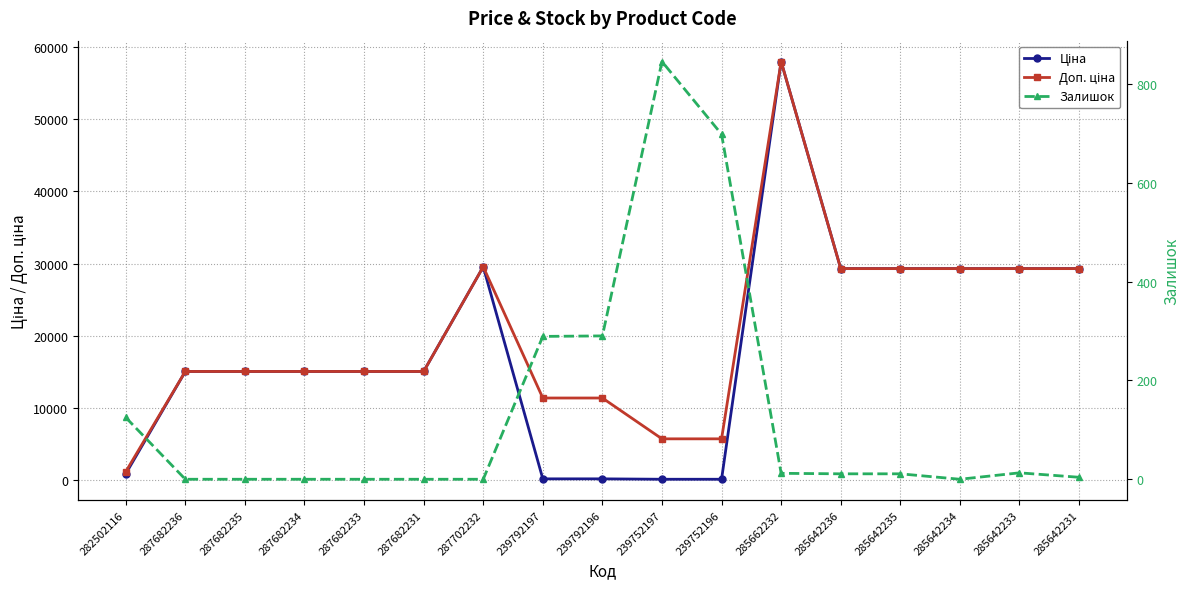

Rank the series at 285642235 from lowest to highest value.

Залишок, Ціна, Доп. ціна